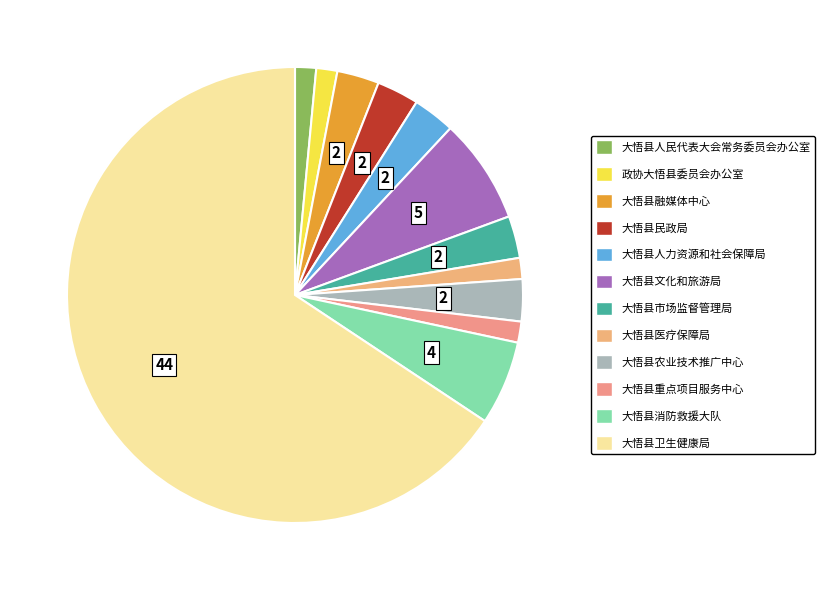

Is it true that 大悟县文化和旅游局 is 7% of the pie?

True